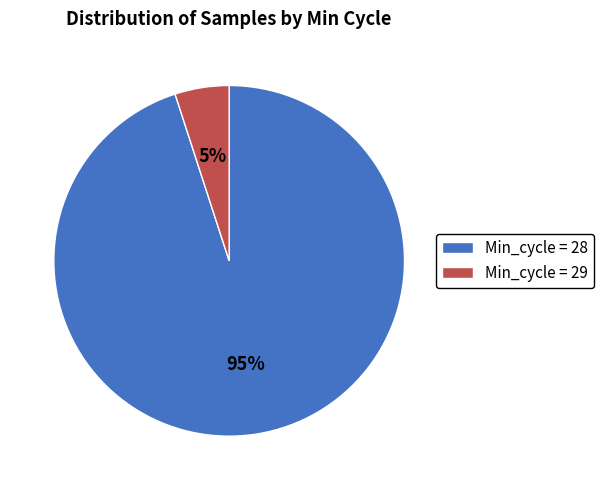

Which slice is the largest?

Min_cycle = 28